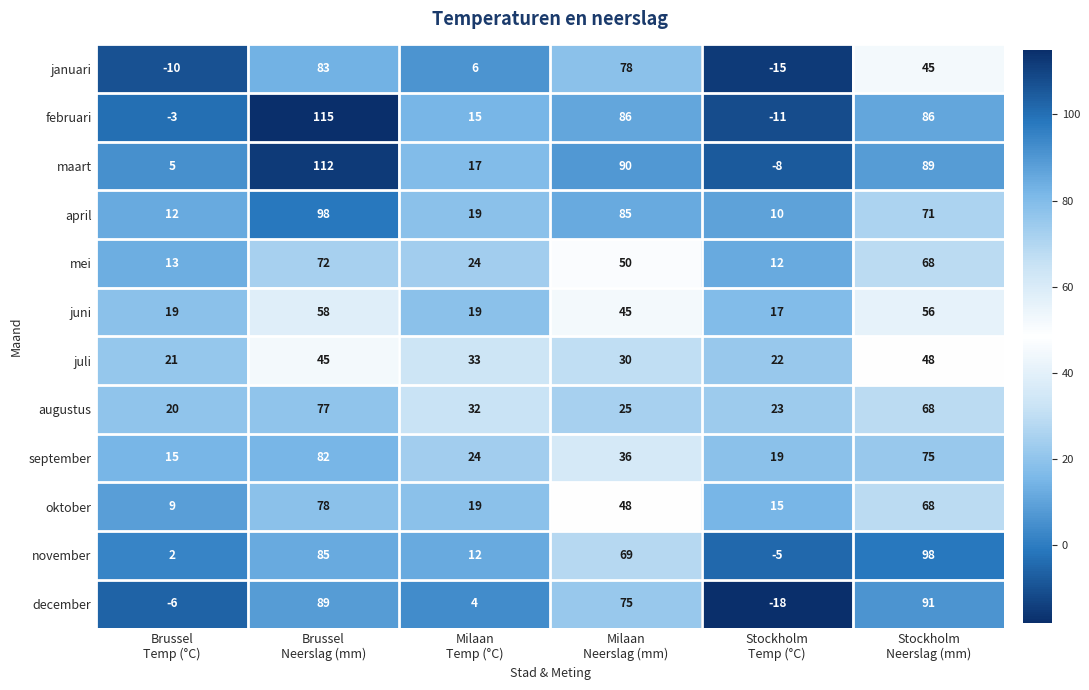

What is the difference between the second highest and minimum values in the september series?

60